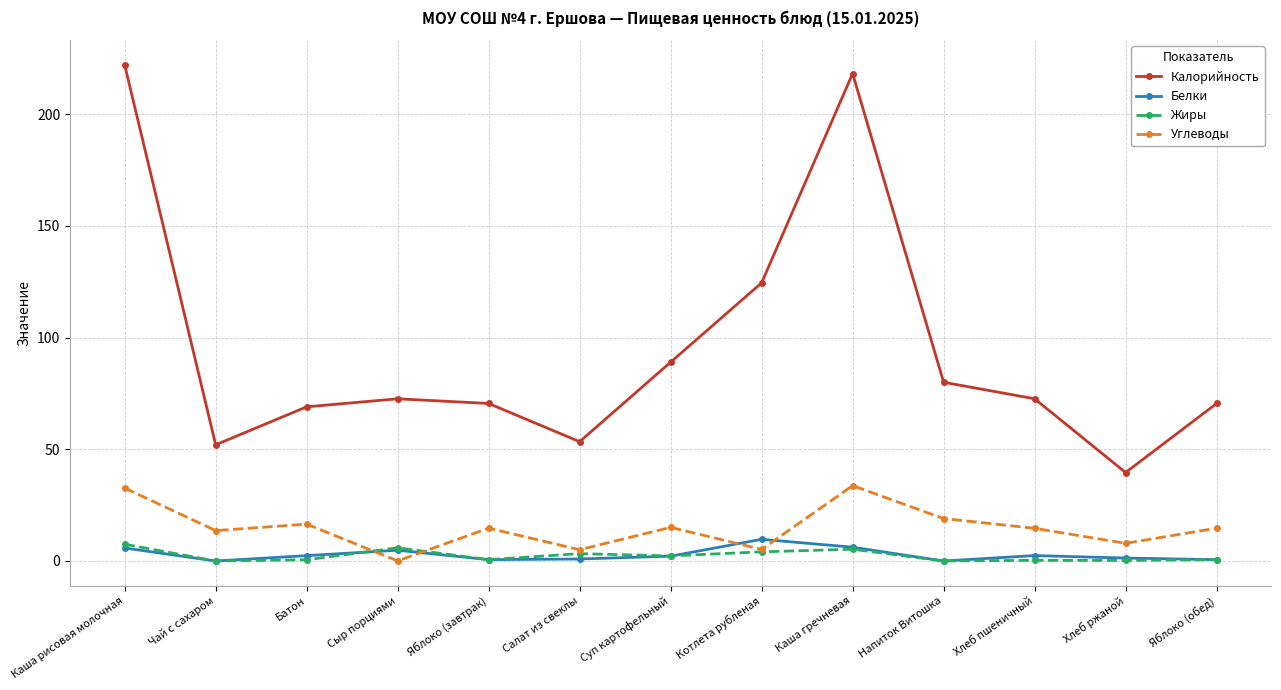

Is this an area chart (filled region under the line)?

No